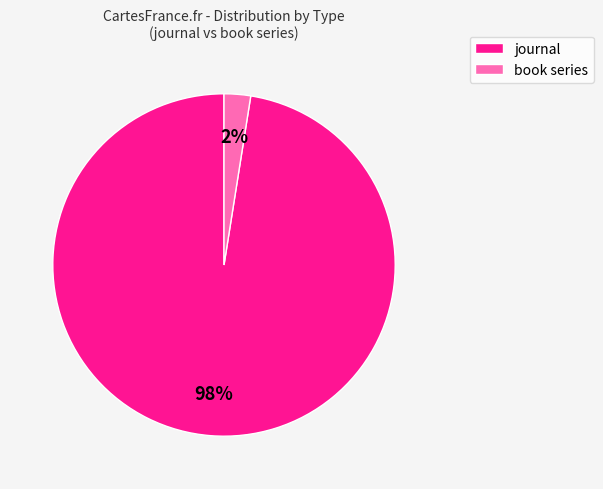

Does journal account for over 50% of the chart?

Yes